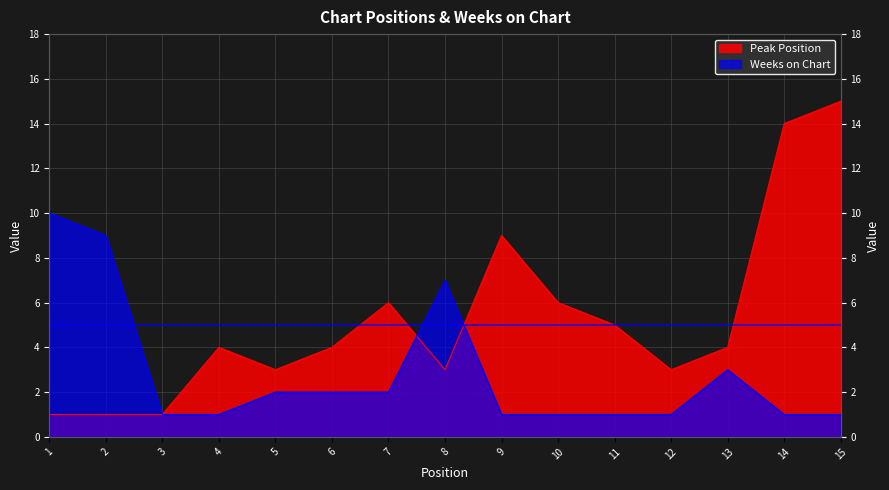

Reading left to right, list all the values displayed in this chart.

Peak Position: 1	1	1	4	3	4	6	3	9	6	5	3	4	14	15
Weeks on Chart: 10	9	1	1	2	2	2	7	1	1	1	1	3	1	1